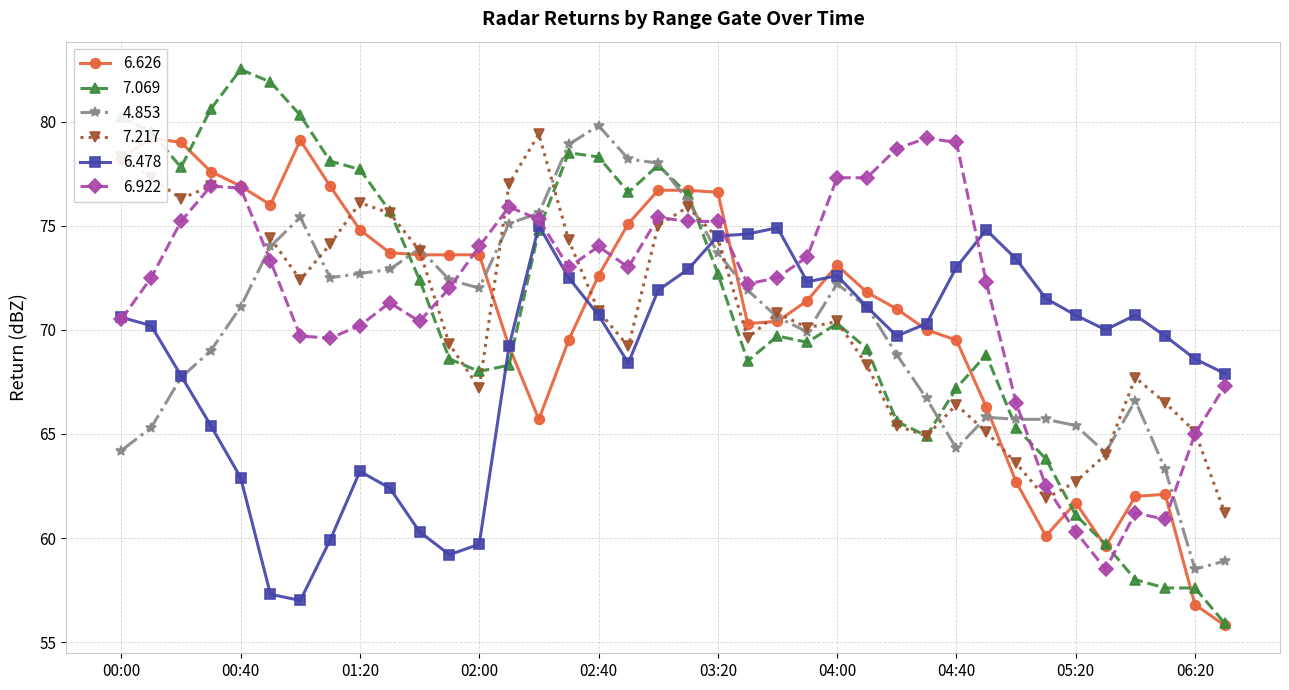

What is the minimum value for 6.478?

57.0